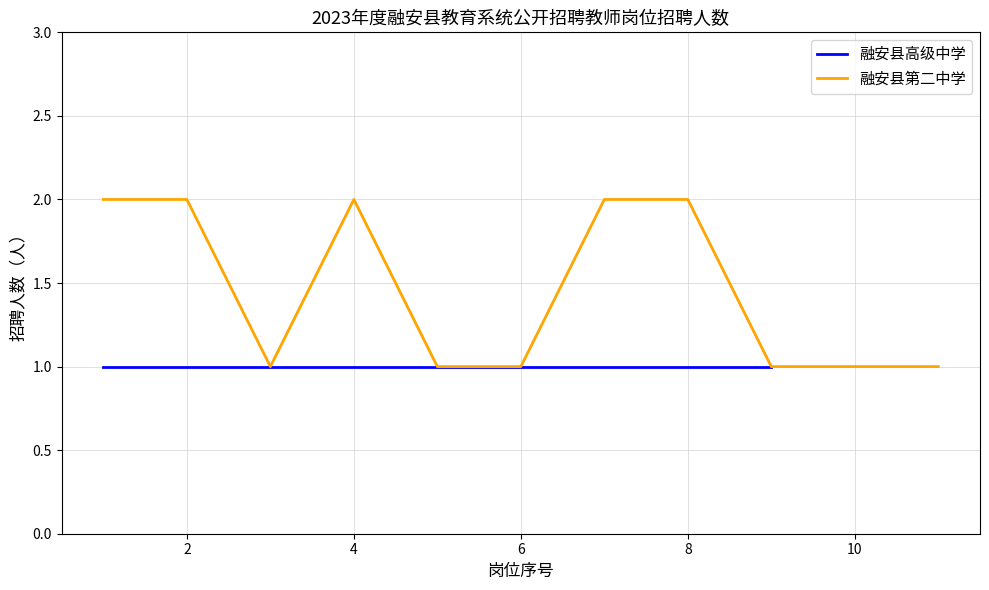

The 融安县第二中学 series shows 1 at 10. True or false?

True